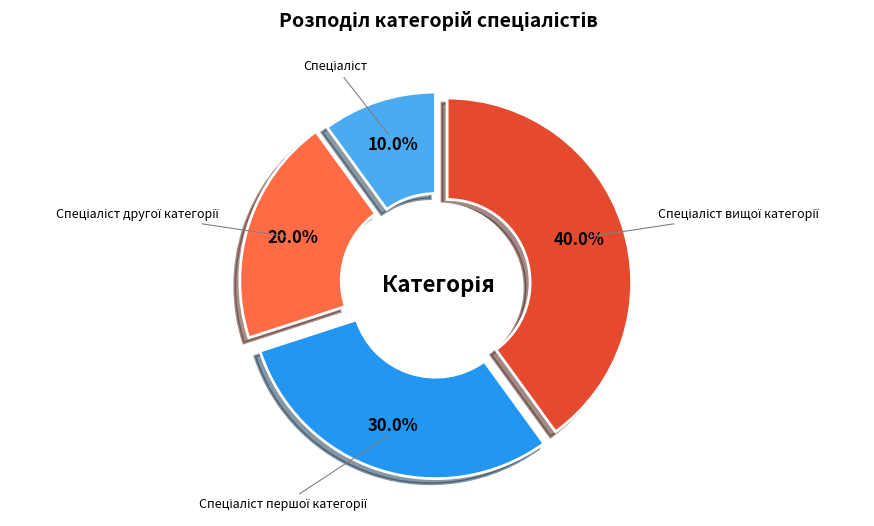

How many segments does this pie chart have?

4